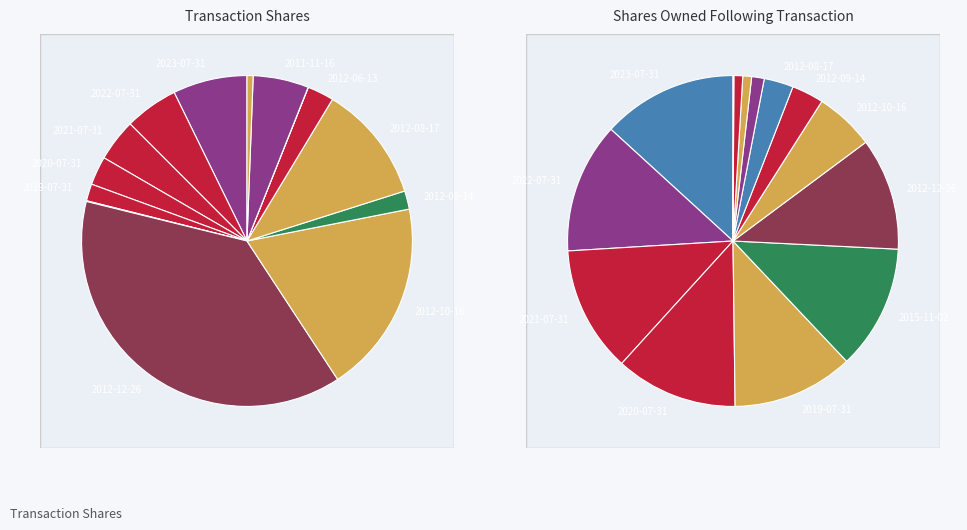

Is 2012-12-26 the majority of the pie?

No